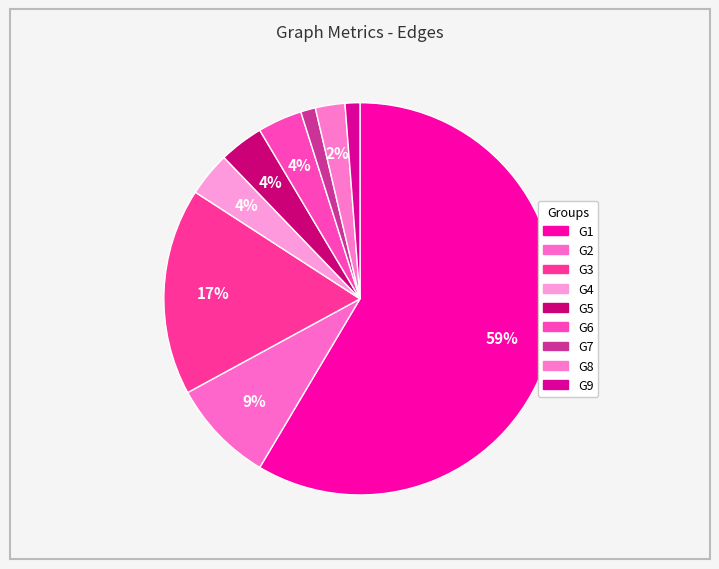

How many slices are in this pie chart?

9